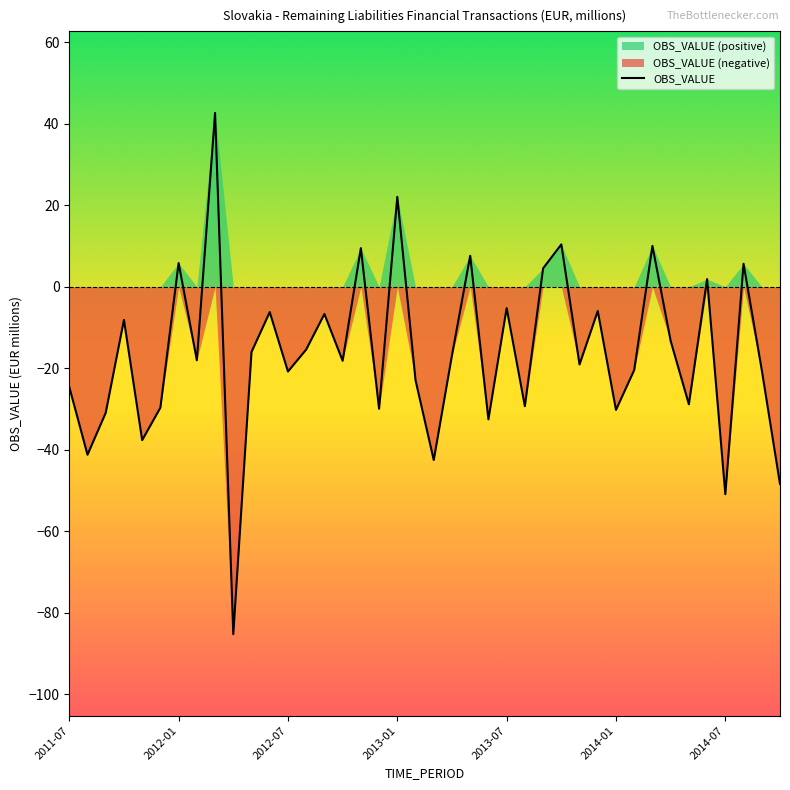

Reading left to right, what are all the values shown in this chart?

-24.6	-41.2	-30.9	-8.1	-37.6	-29.7	5.8	-18.0	42.7	-85.2	-16.0	-6.2	-20.8	-15.4	-6.7	-18.2	9.5	-29.9	22.1	-22.9	-42.5	-16.8	7.6	-32.5	-5.2	-29.3	4.5	10.4	-19.1	-6.0	-30.2	-20.4	10.0	-13.3	-28.8	1.9	-50.9	5.6	-20.4	-48.4